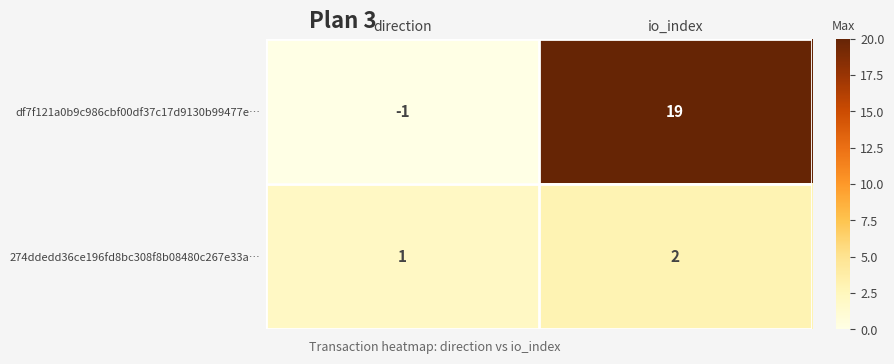

What is the sum of all 274ddedd36ce196fd8bc308f8b08480c267e33a… values?

3